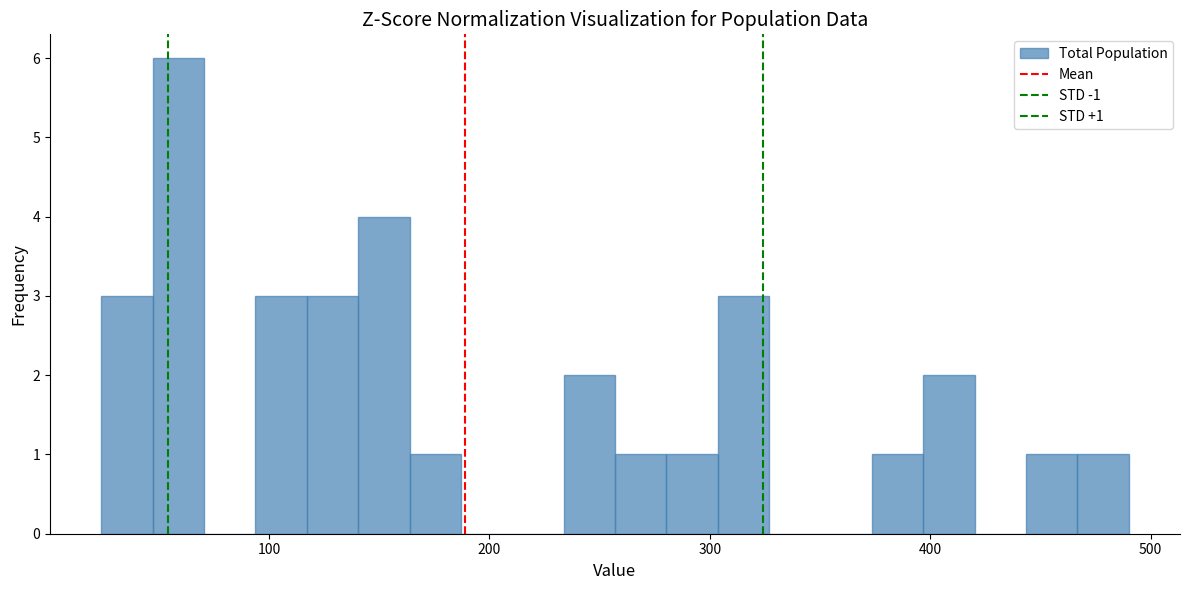

Read against the x-axis, roughly where is the centre of the tallest bar?

60